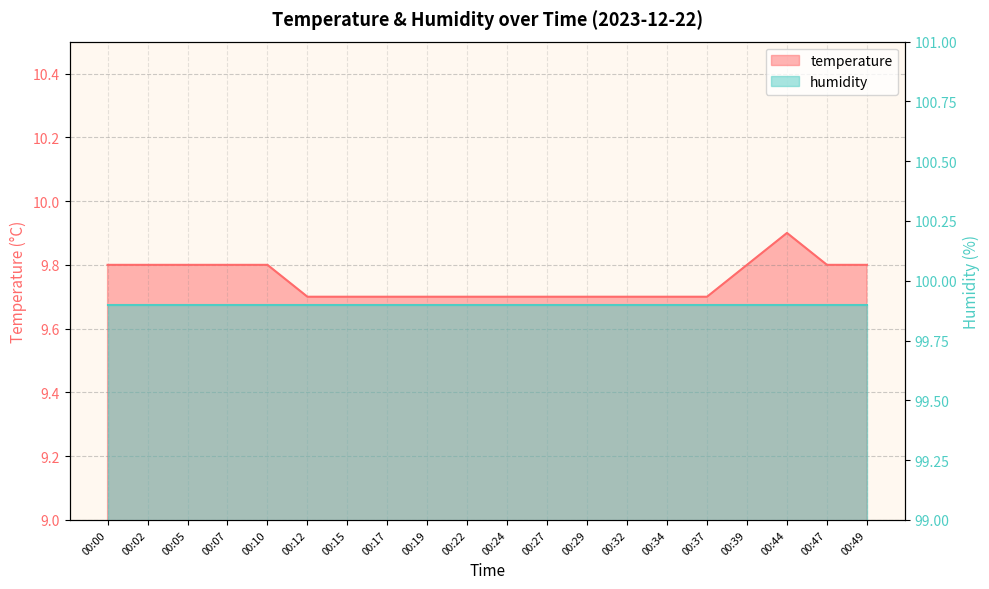

Read the value at 00:15.

9.7